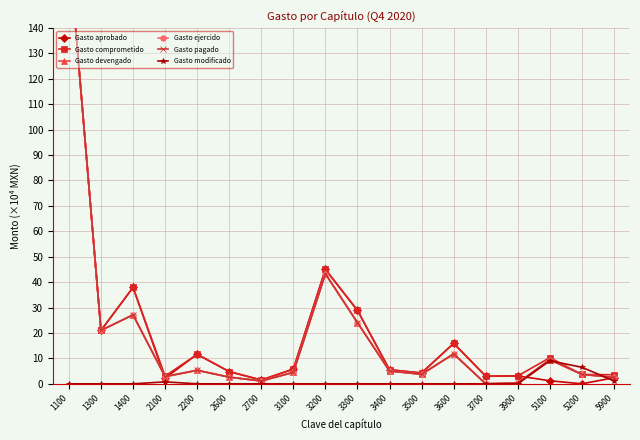

What is the sum of all Gasto devengado values?

340.2